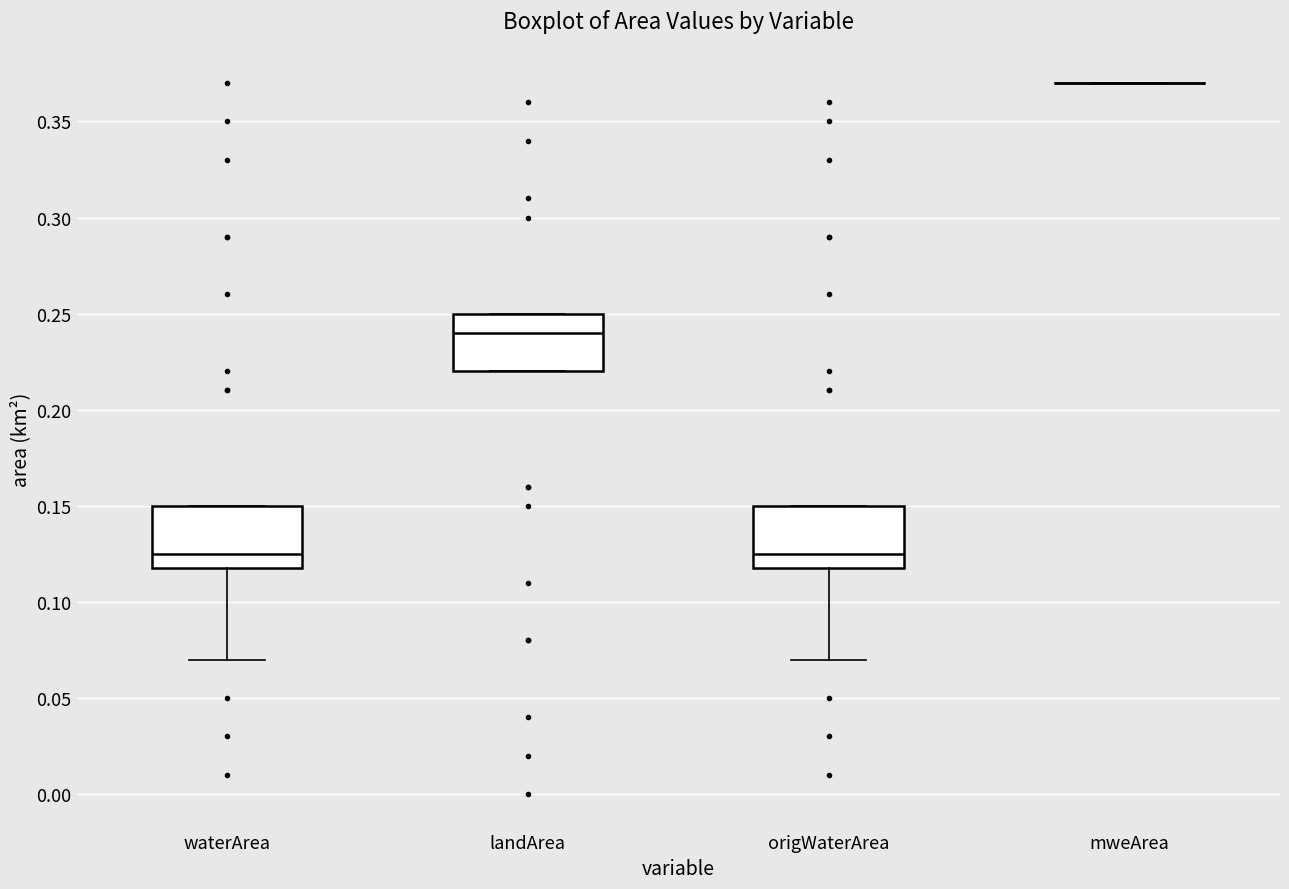

Where does the lower whisker of the box for origWaterArea end on the y-axis? The values are not printed on the chart, so give them approximately, as read against the axis.

0.070